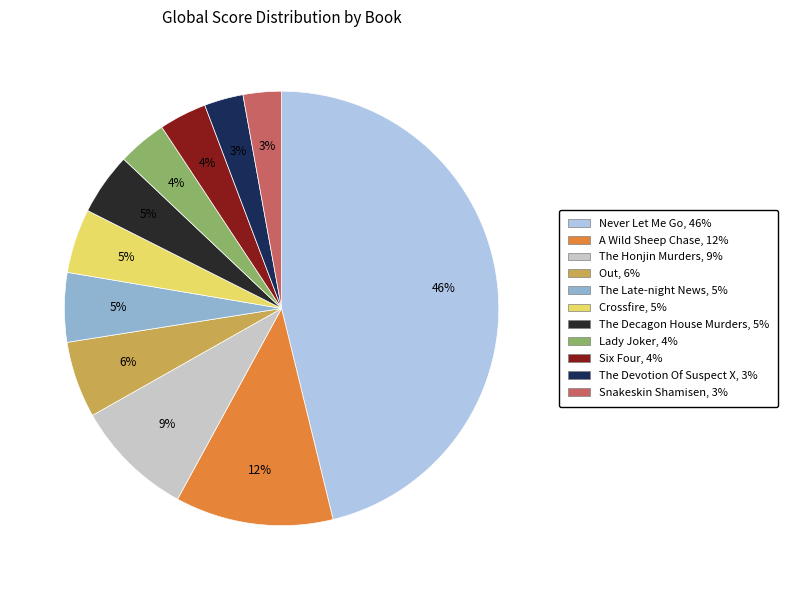

What is the largest slice in the pie chart?

Never Let Me Go